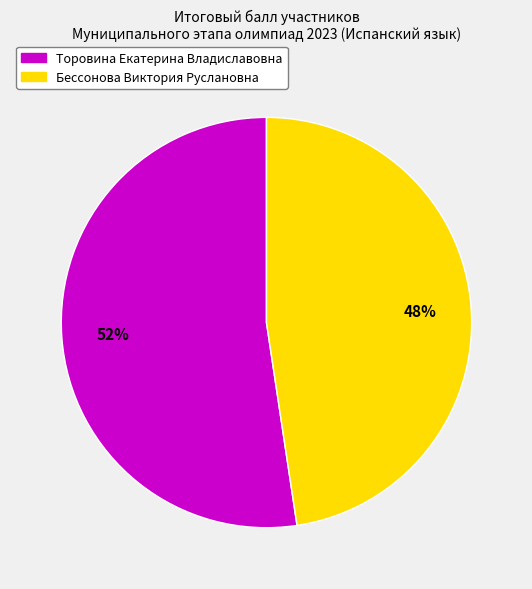

Is there any slice that represents more than half of the pie?

Yes